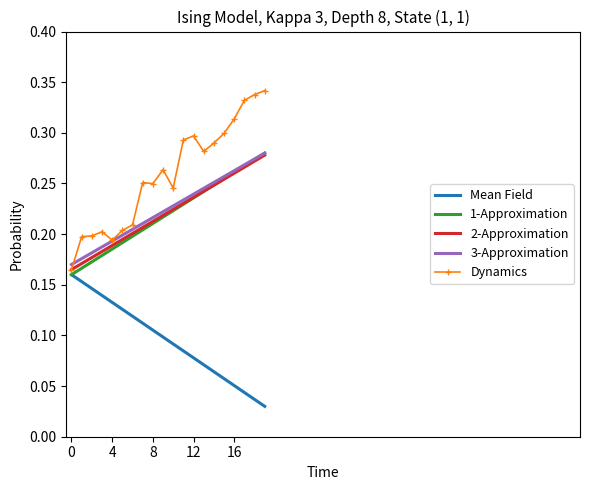

Which series has the largest range (max minus min)?

Dynamics